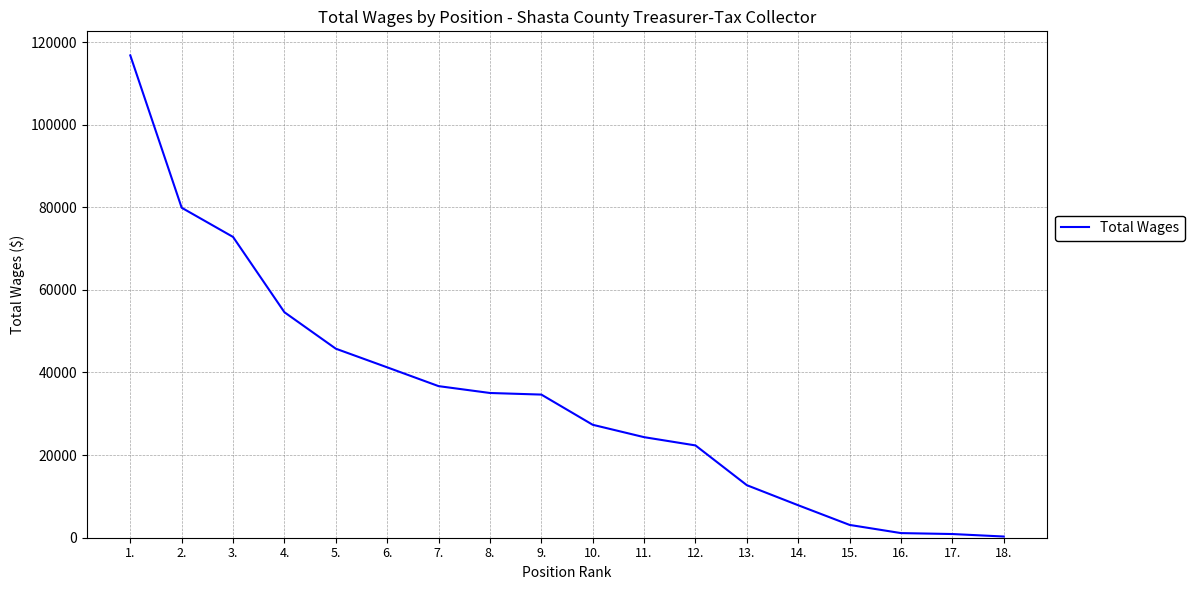

What is the average value?

34302